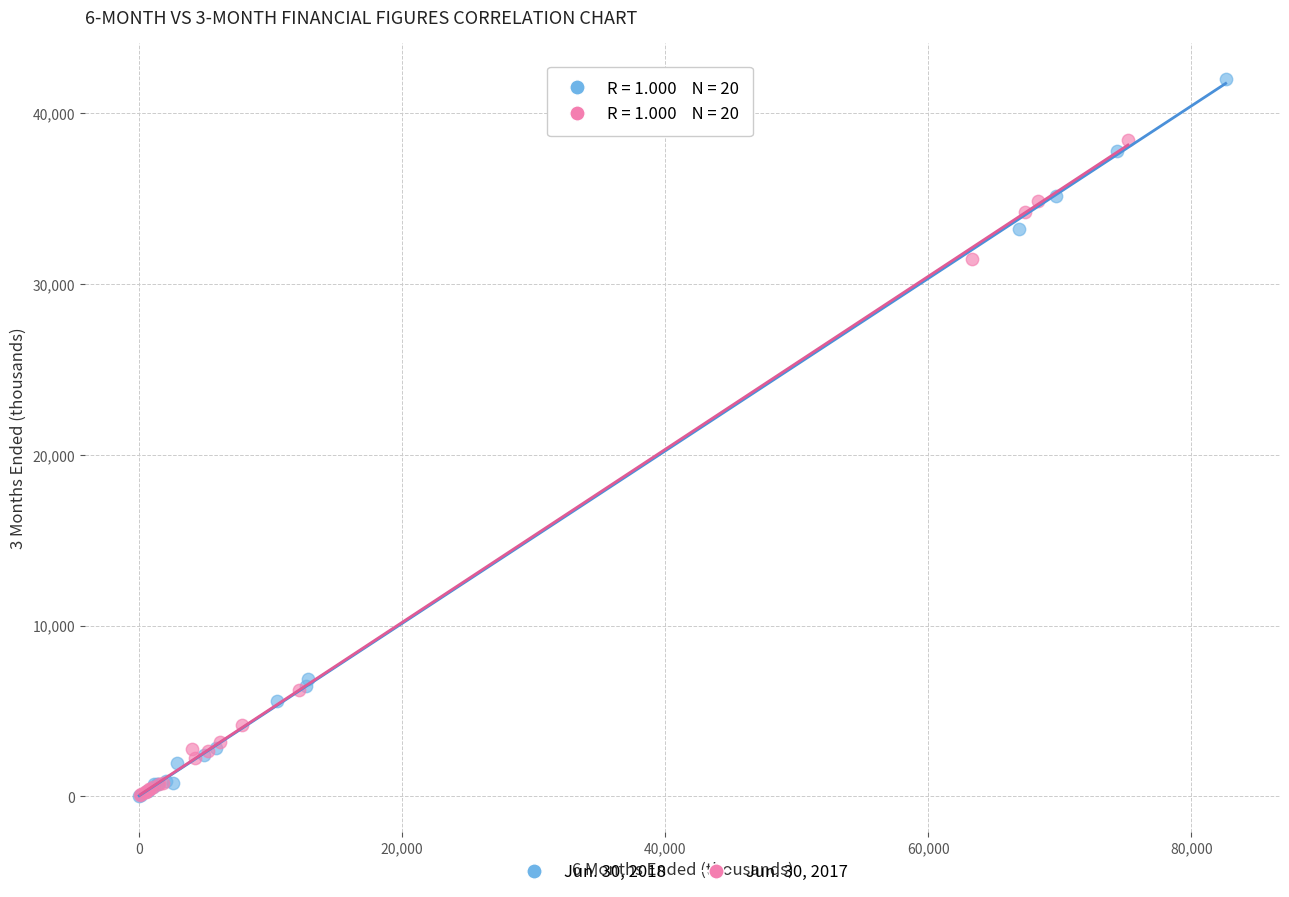

Which series reaches the maximum Y coordinate?

Jun. 30, 2018